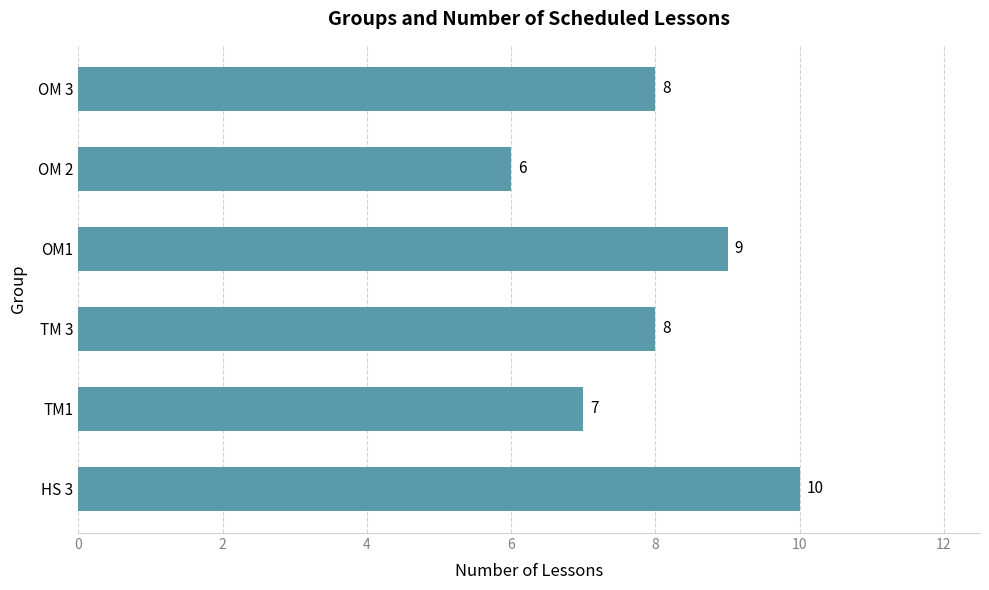

What is the difference between the maximum and minimum values?

4